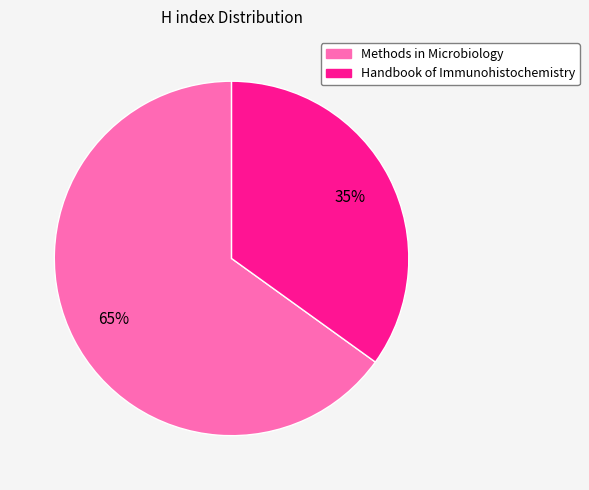

What is the smallest slice in the pie chart?

Handbook of Immunohistochemistry